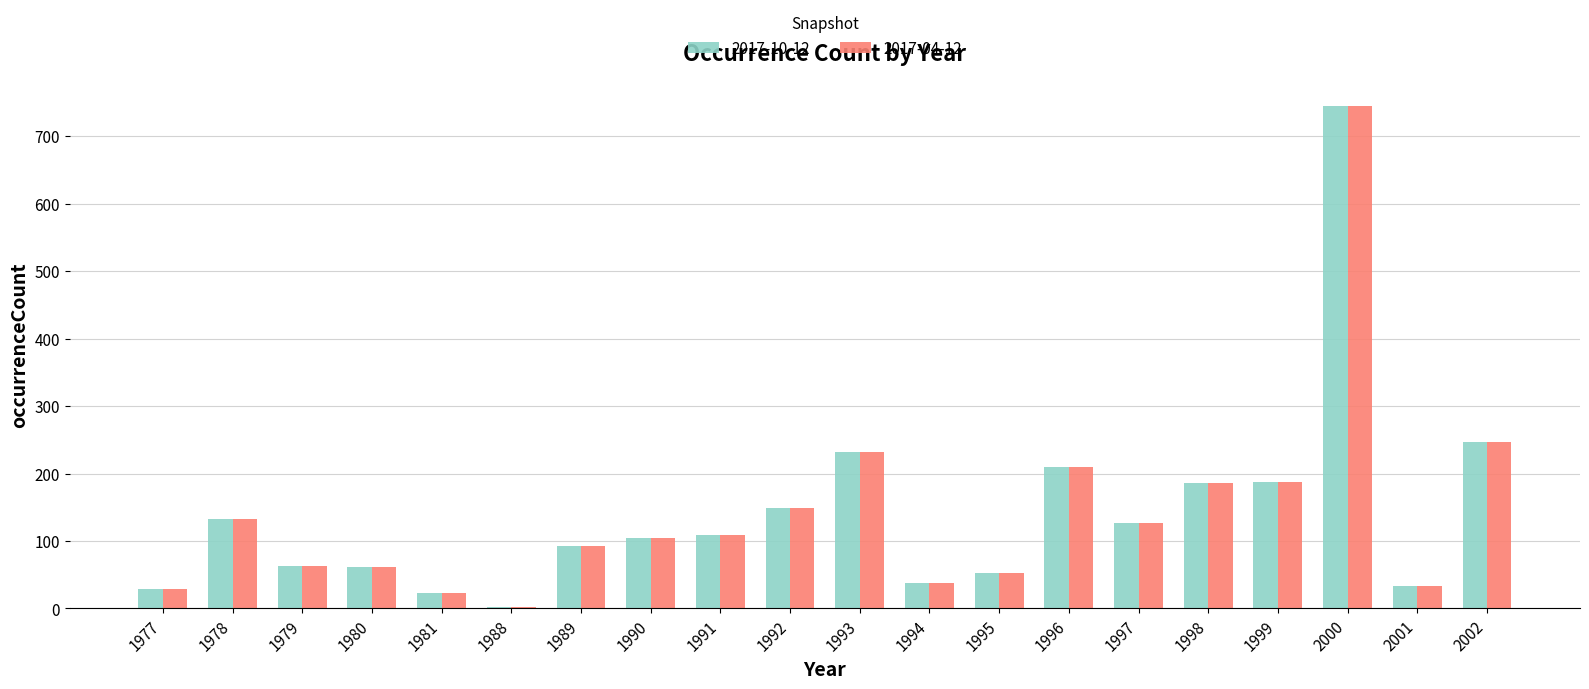

Is it true that 2017-04-12 equals 191 at 1991?

False